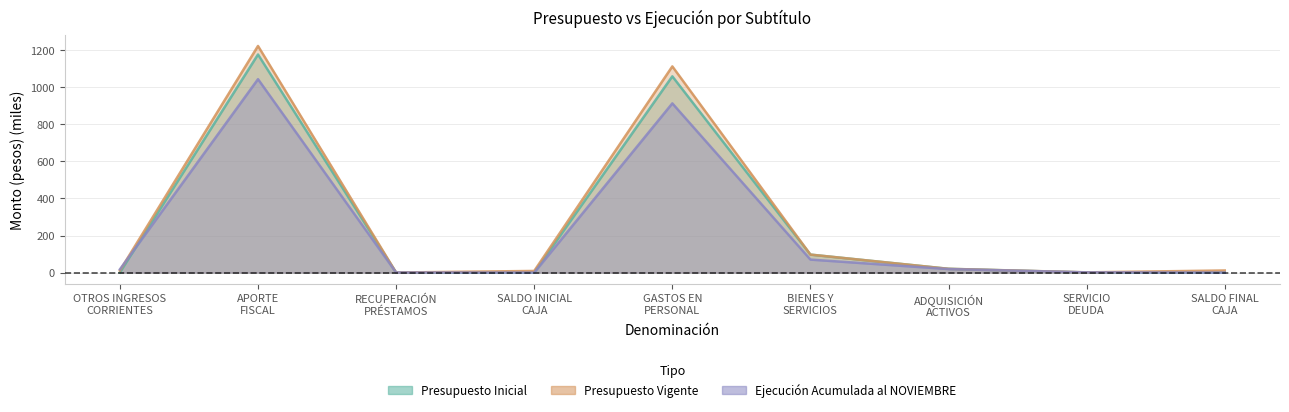

At which category is the sum across all series the highest?

APORTE
FISCAL